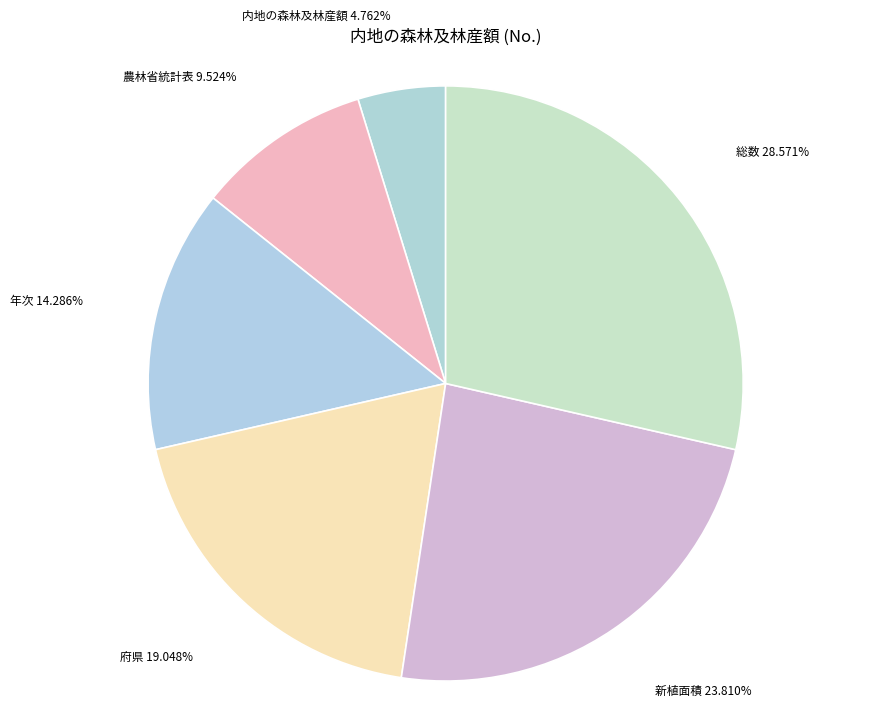

Which slice is the largest?

総数